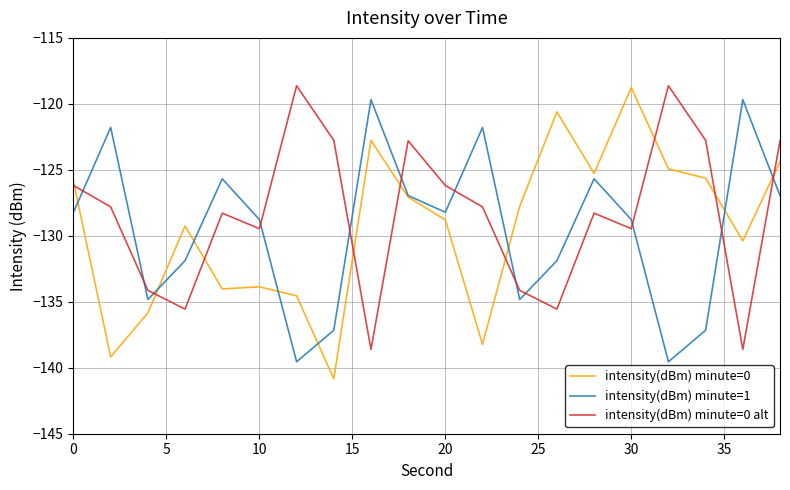

What is the lowest value of the intensity(dBm) minute=0 series?

-140.8